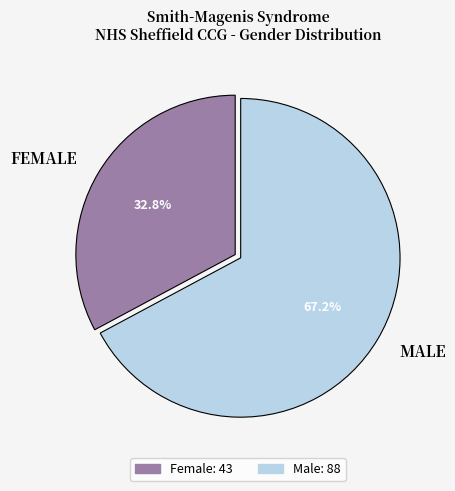

How many slices are in this pie chart?

2